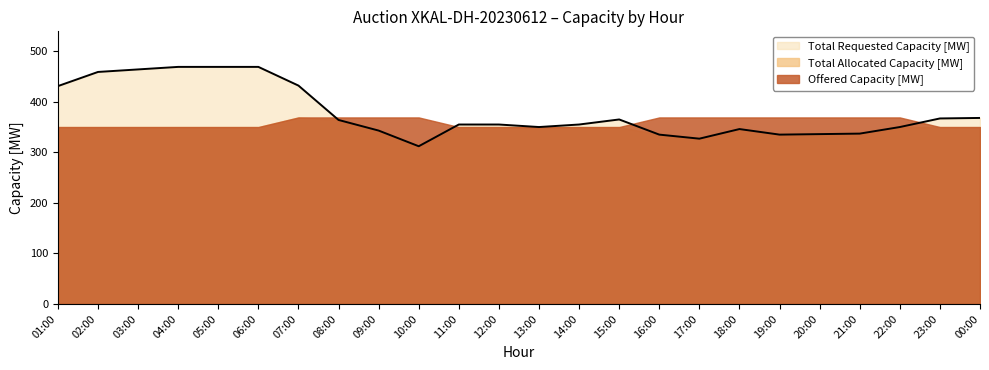

What is the difference between the Offered Capacity [MW] values at 14:00 and 22:00?

19